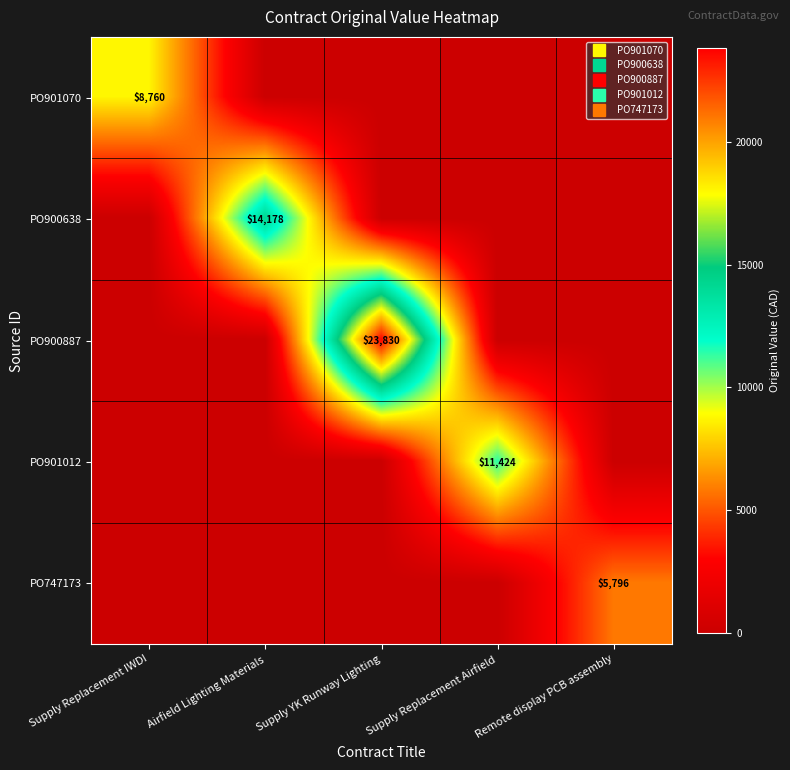

Which series changed the most between Supply Replacement IWDI and Airfield Lighting Materials?

PO900638